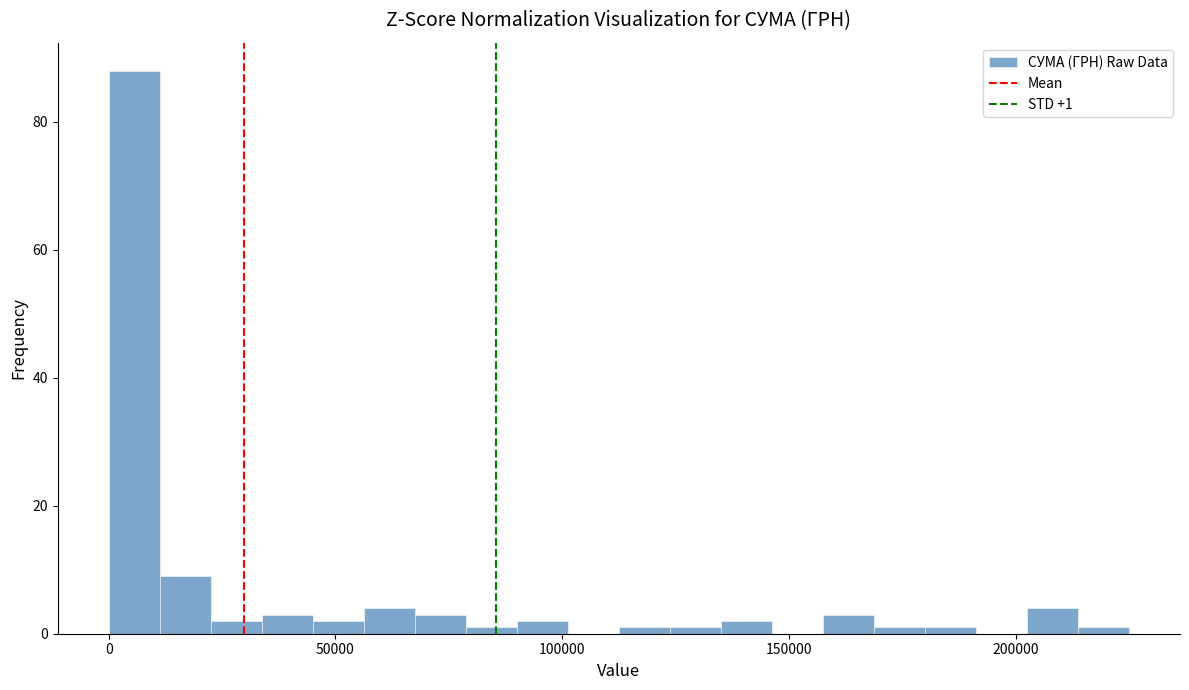

Read against the x-axis, roughly where is the centre of the tallest bar?

5000